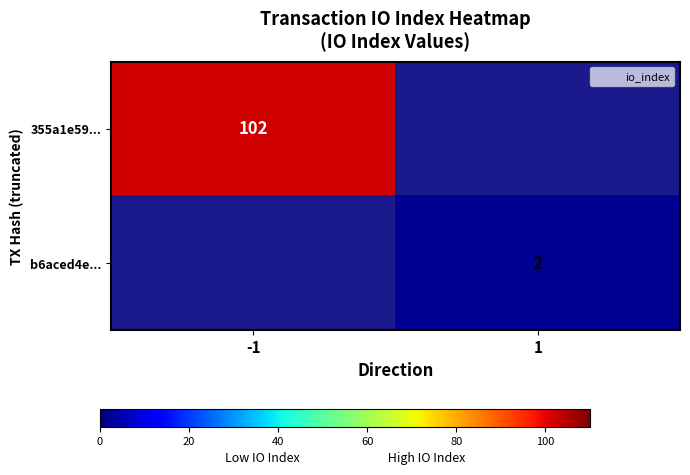

What is the average value of the b6aced4e... series?

1